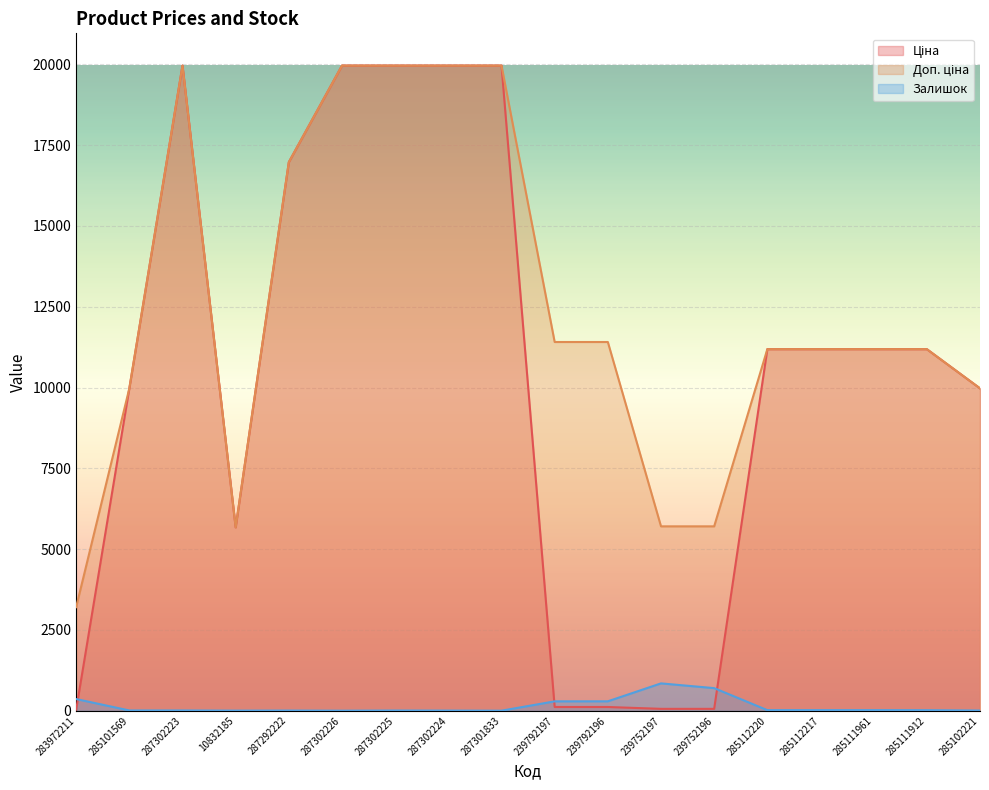

Between 10832185 and 239792197, which is larger?

10832185